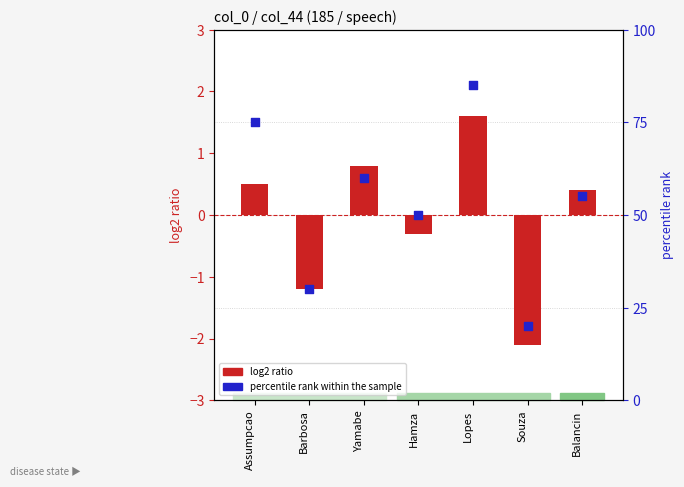

Which series has the largest Y range (max minus min)?

percentile rank within the sample